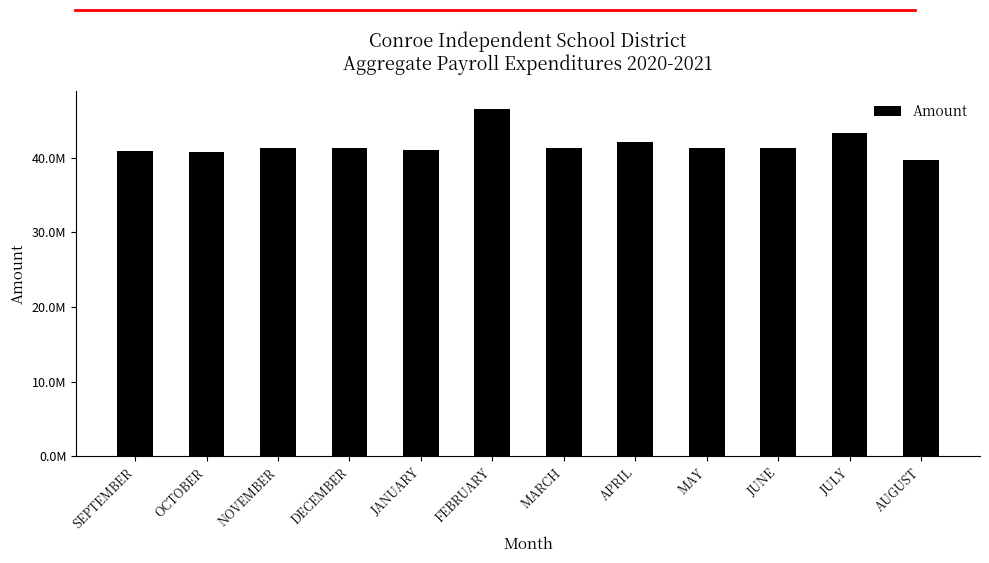

Does the chart contain any negative values?

No